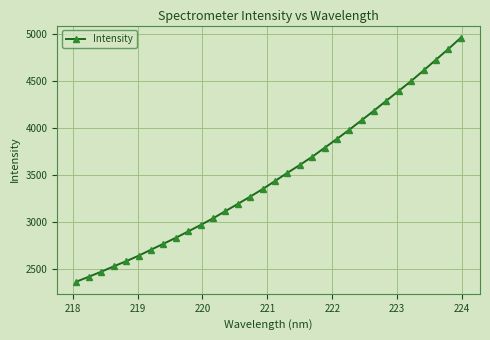

Reading left to right, transcribe all the data shown in this chart.

2363.3	2415.6	2469.1	2526.2	2580.7	2639.3	2703.2	2766.6	2830.1	2898.7	2966.7	3038.1	3115.1	3191.8	3269.6	3349.9	3436.1	3523.2	3607.4	3694.6	3790.4	3885.6	3983.7	4085.5	4187.9	4294.3	4399.0	4504.2	4616.3	4731.1	4845.4	4964.9